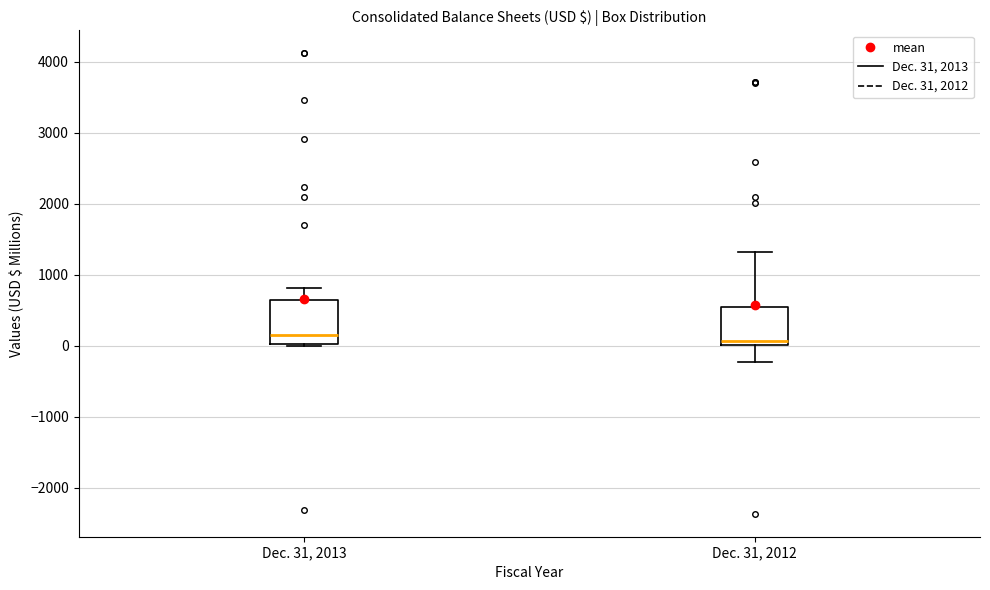

Reading left to right, transcribe this box plot: for each box, give where its median line is, the range the box spans, and where its two whiskers end, as read against the y-axis. The values are not printed on the chart, so give them approximately, as read against the axis.

Dec. 31, 2013: median 100, box 0 to 600, whiskers 0 to 800
Dec. 31, 2012: median 100, box 0 to 500, whiskers -200 to 1300